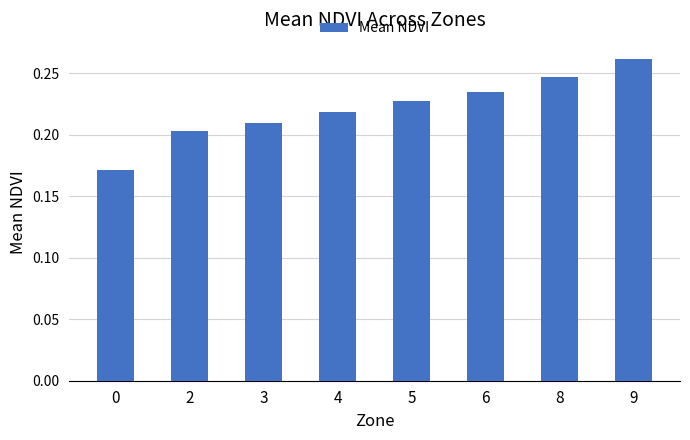

List the labels in order of value, smallest first.

0, 2, 3, 4, 5, 6, 8, 9